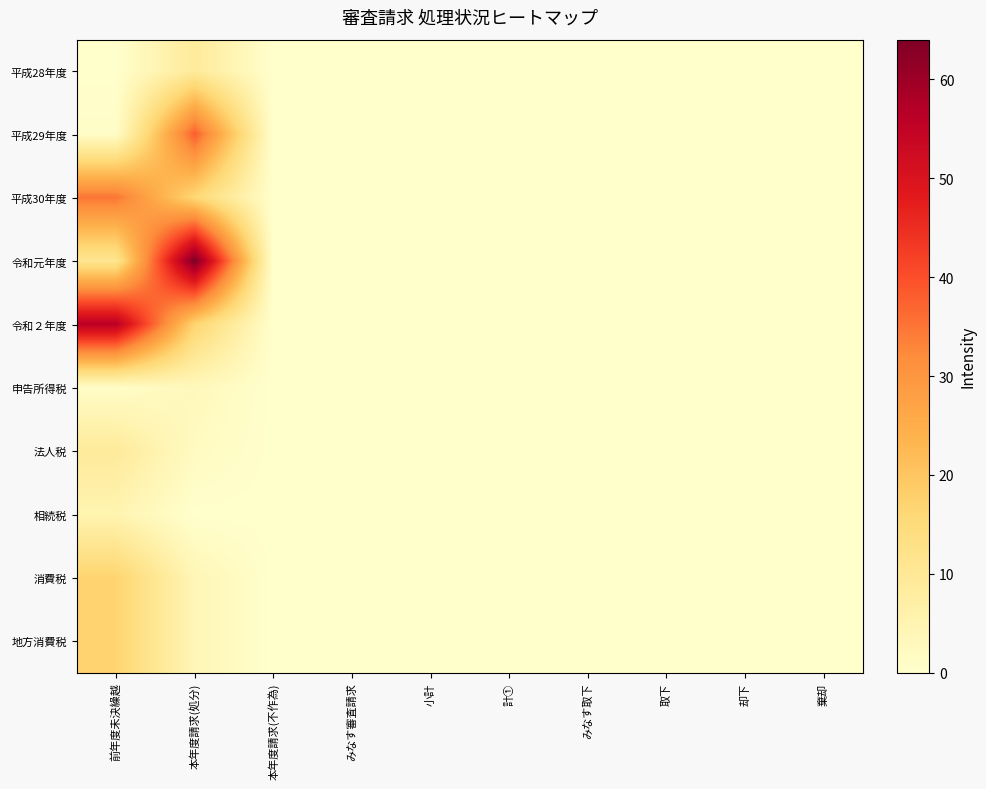

What is the spread (max minus min) of values at 前年度未決繰越?

56